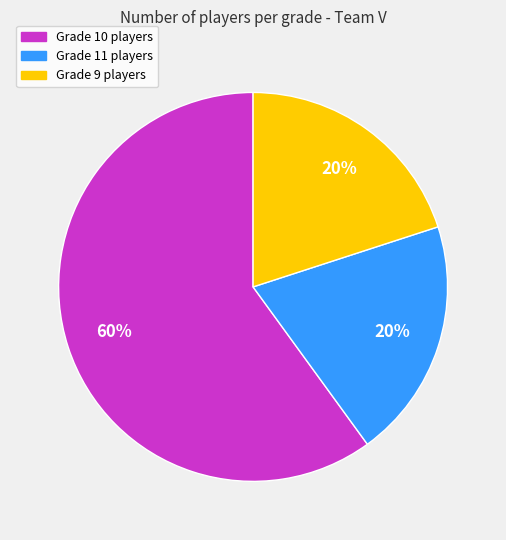

To the nearest percent, what is the average slice percentage?

33%